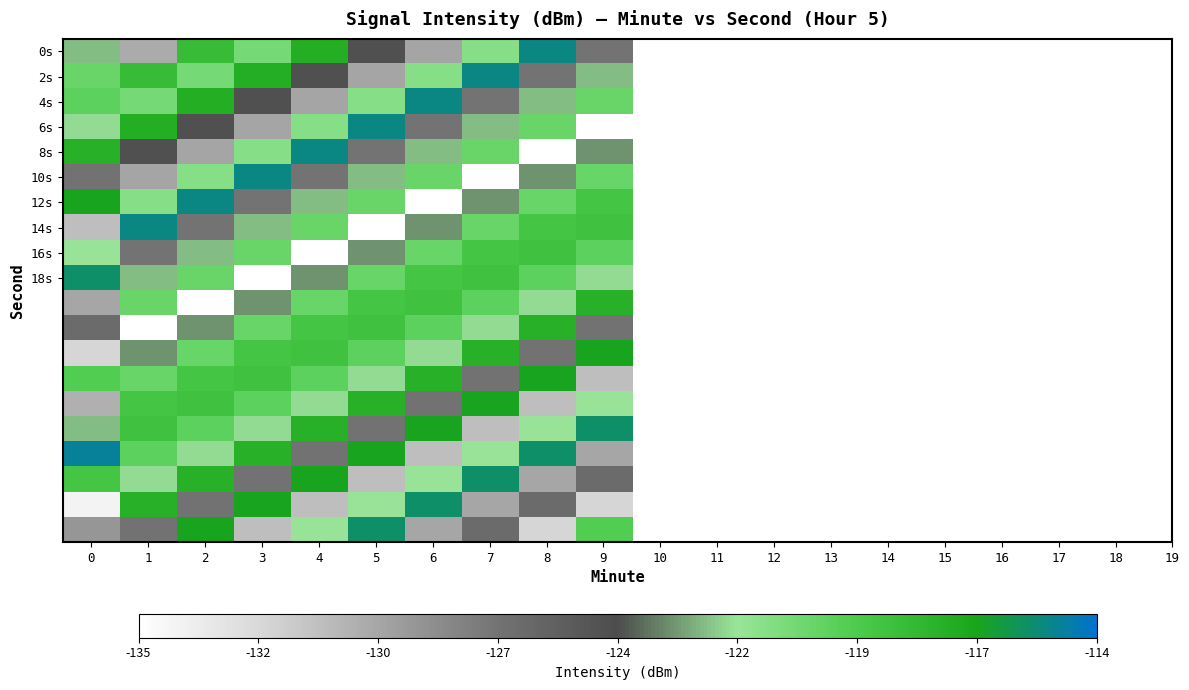

What is the spread (max minus min) of values at 4?

19.9